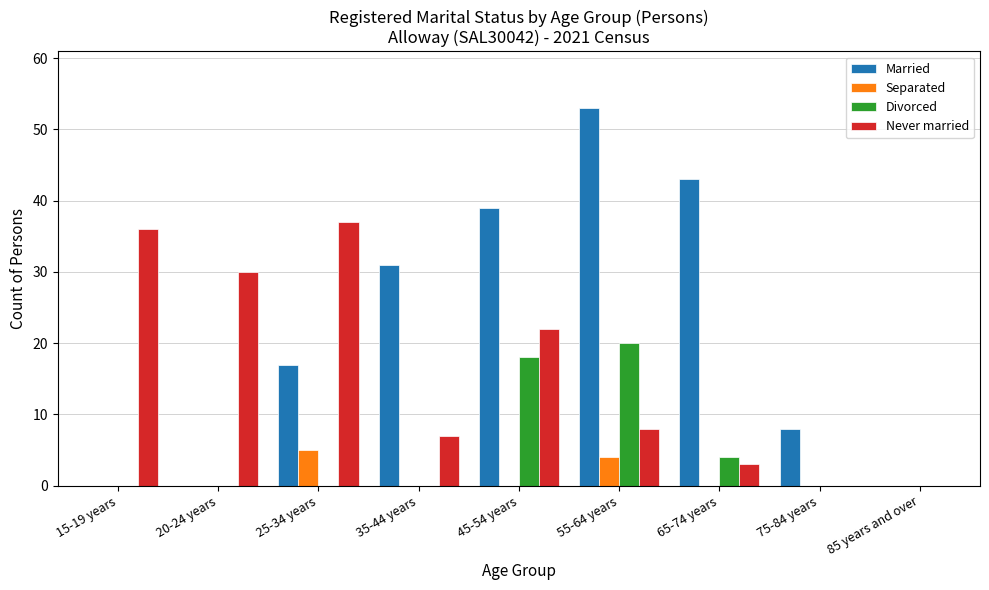

Is the value of Separated at 45-54 years greater than the value of Never married at 55-64 years?

No